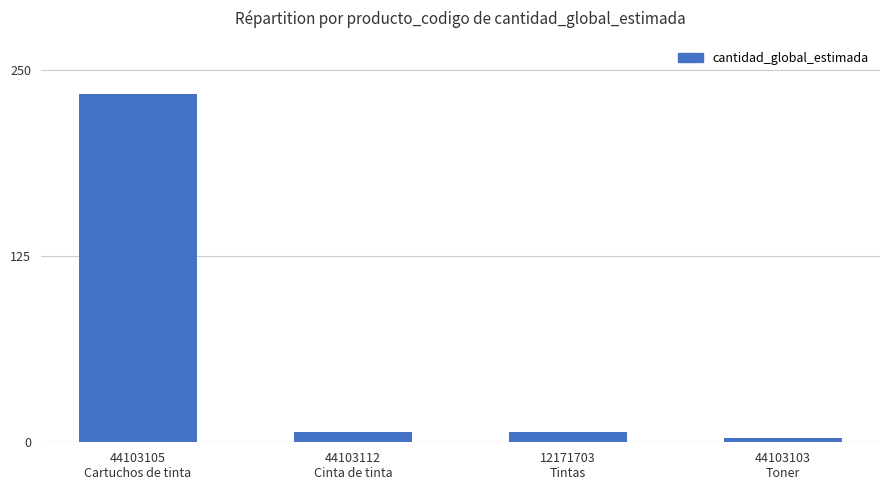

What is the sum of the values at 44103105
Cartuchos de tinta and 44103103
Toner?

237